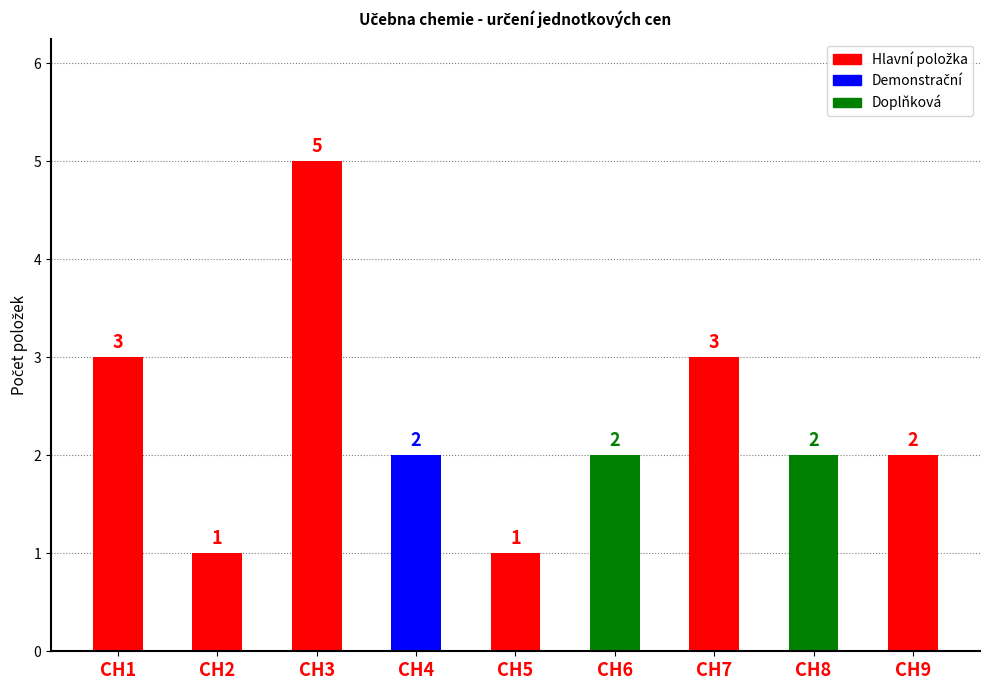

How many bars are there in total?

9